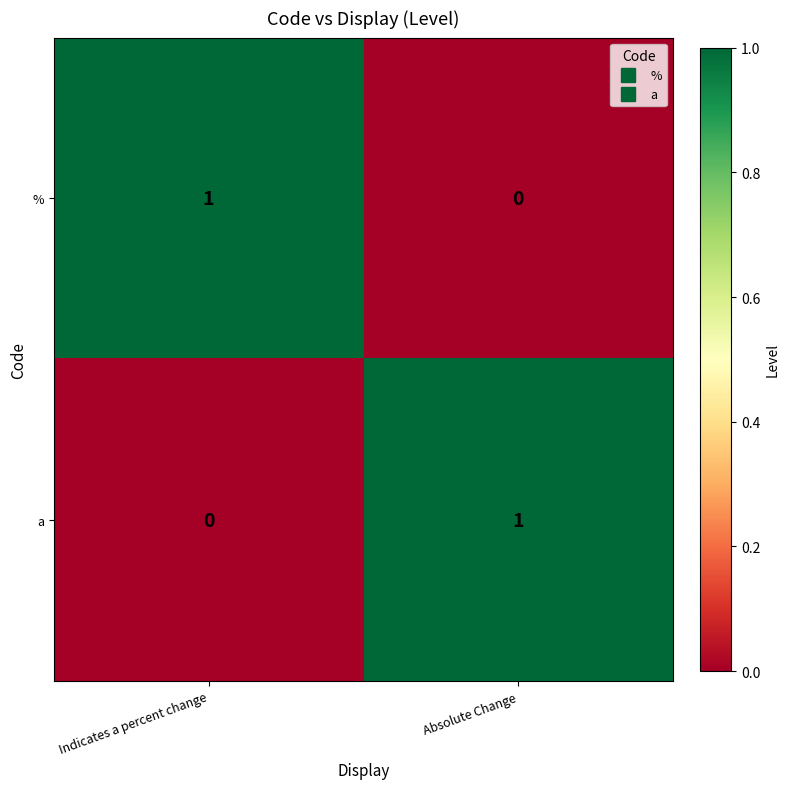

Where is a nearest to the value 0?

Indicates a percent change